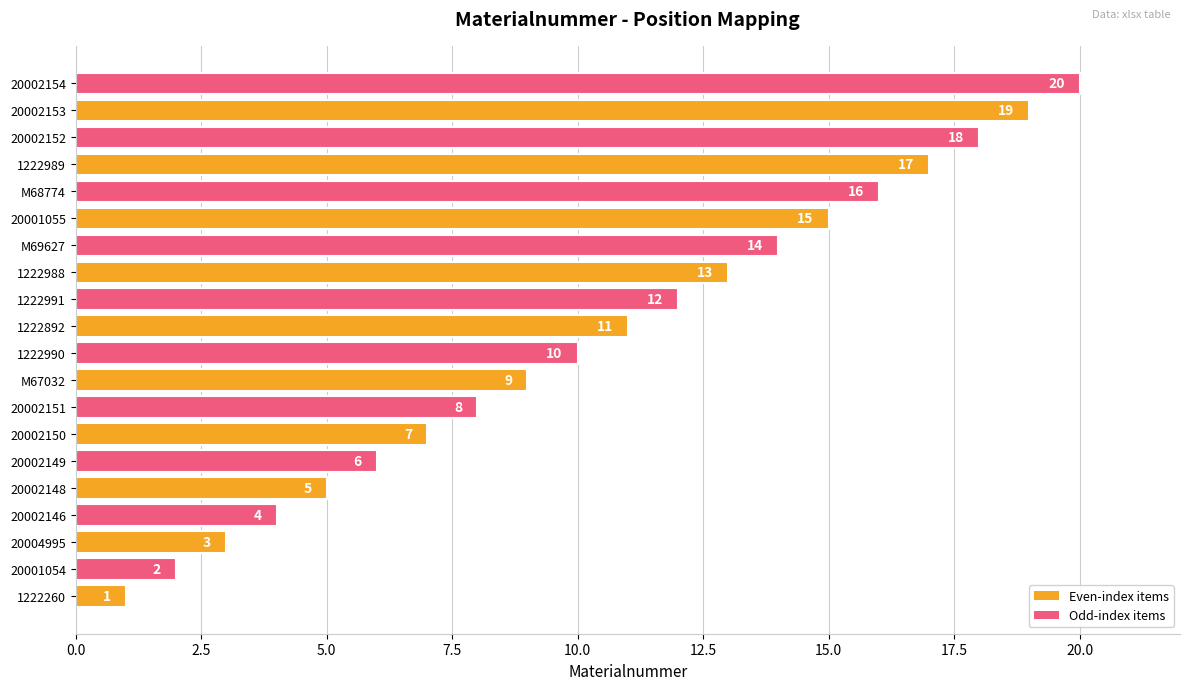

Which label corresponds to the largest value in the chart?

20002154